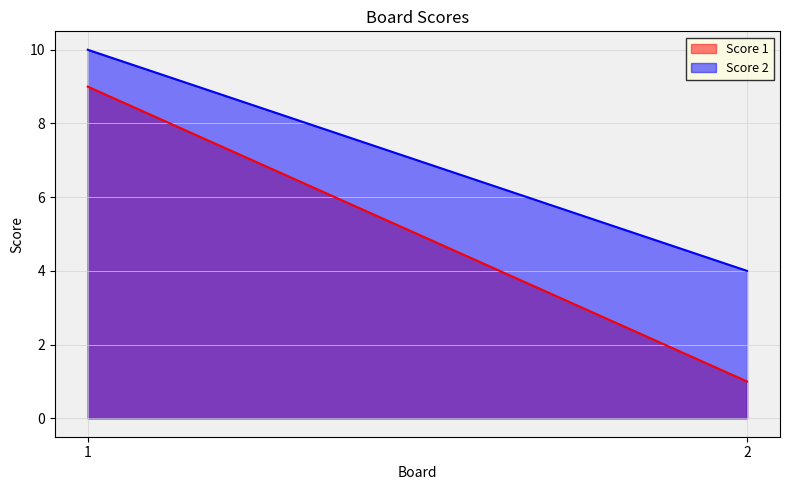

List the series in order of their peak value, highest first.

Score 2, Score 1